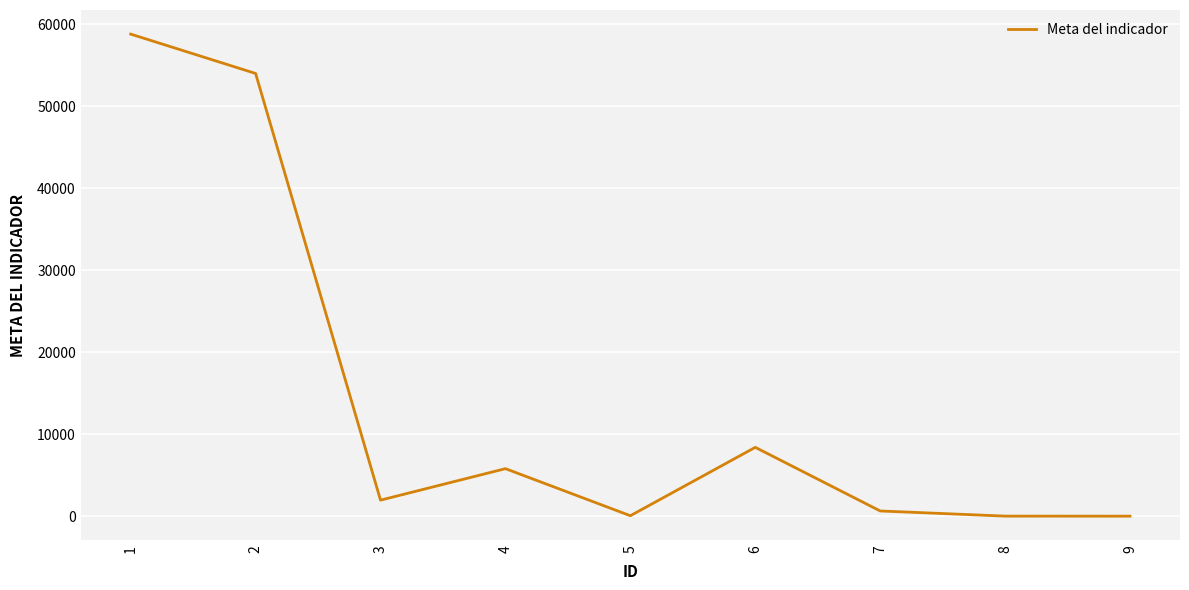

What is the greatest value displayed?

58800